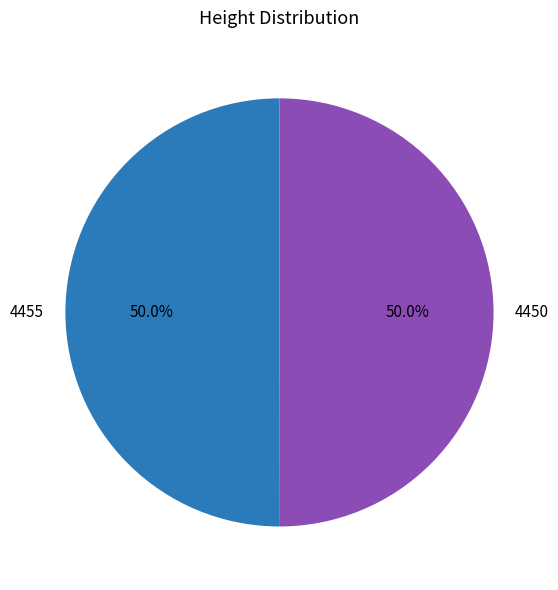

Is it true that 4450 is 58% of the pie?

False